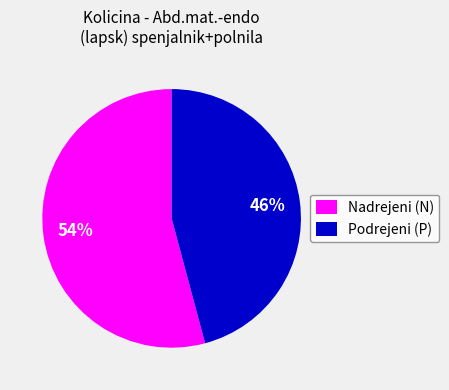

Rank the categories by value from highest to lowest.

Nadrejeni (N), Podrejeni (P)